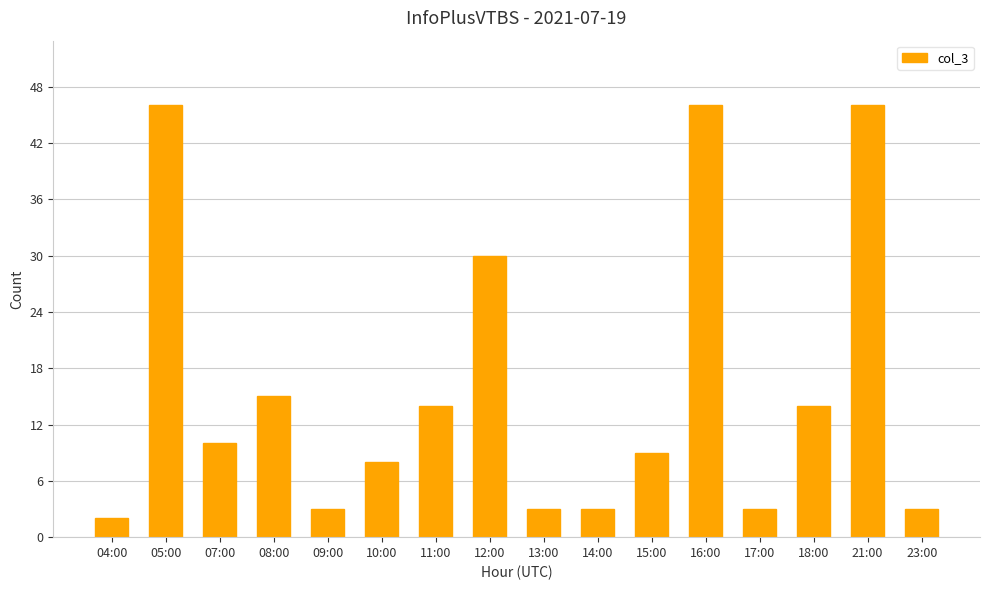

Which category has the lowest value across all series?

04:00